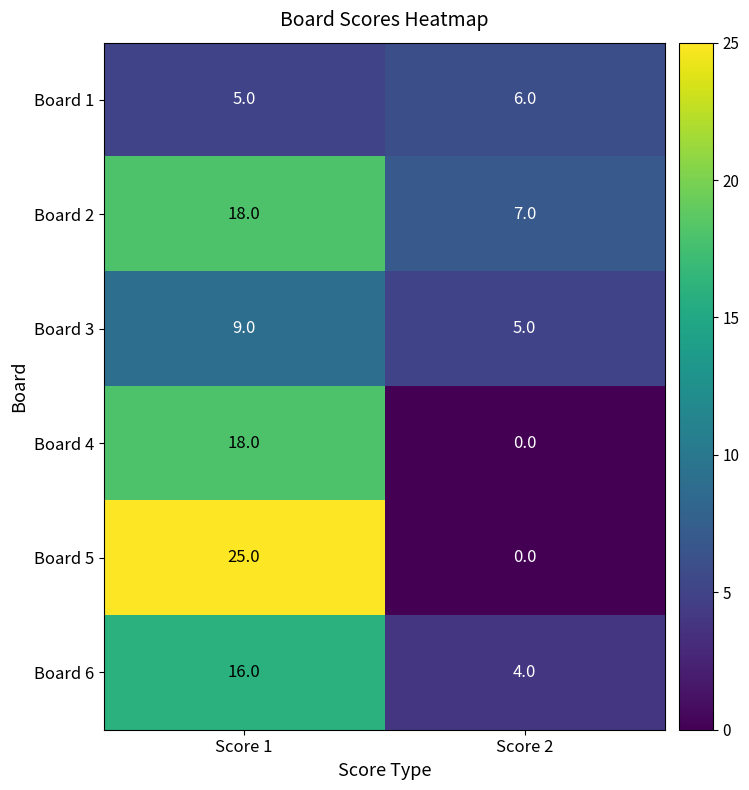

What is the maximum value shown in the chart?

25